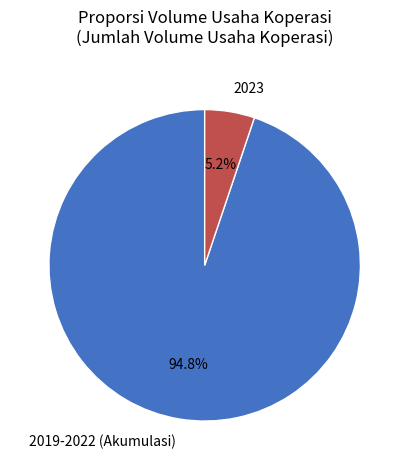

How many segments does this pie chart have?

2